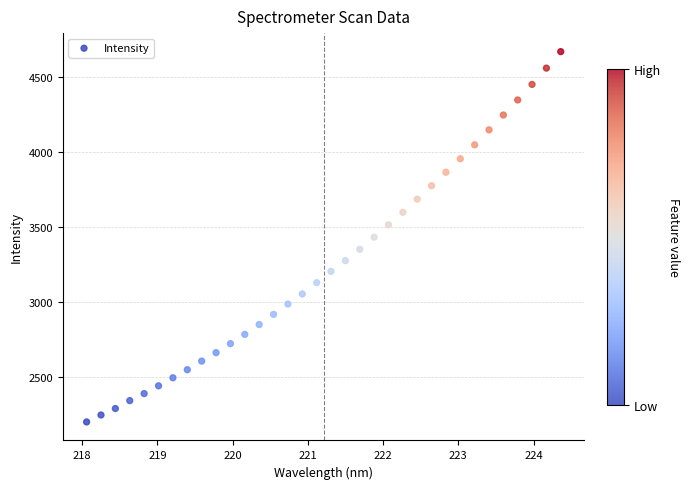

What is the range of Y values (max minus min)?

2466.9